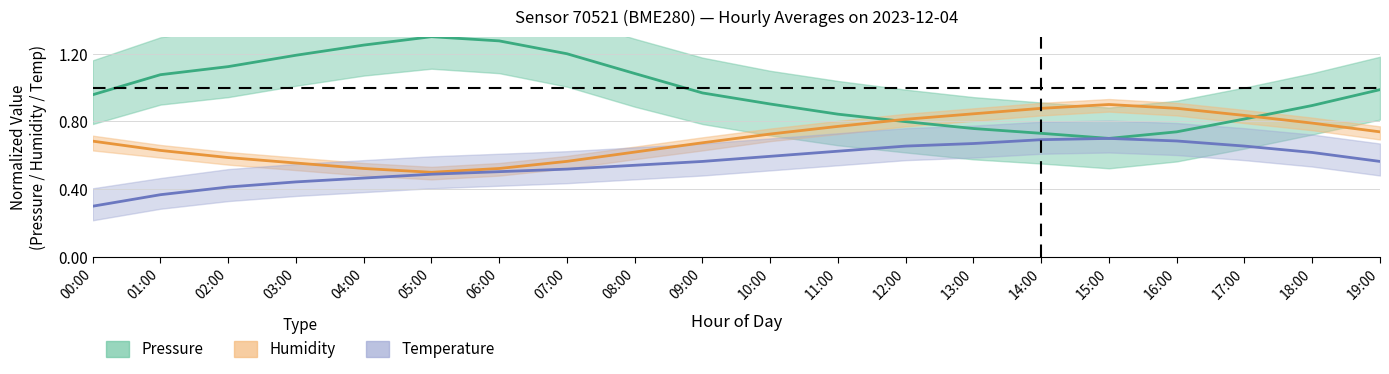

What is the sum of all Temperature (mean) values?

11.1